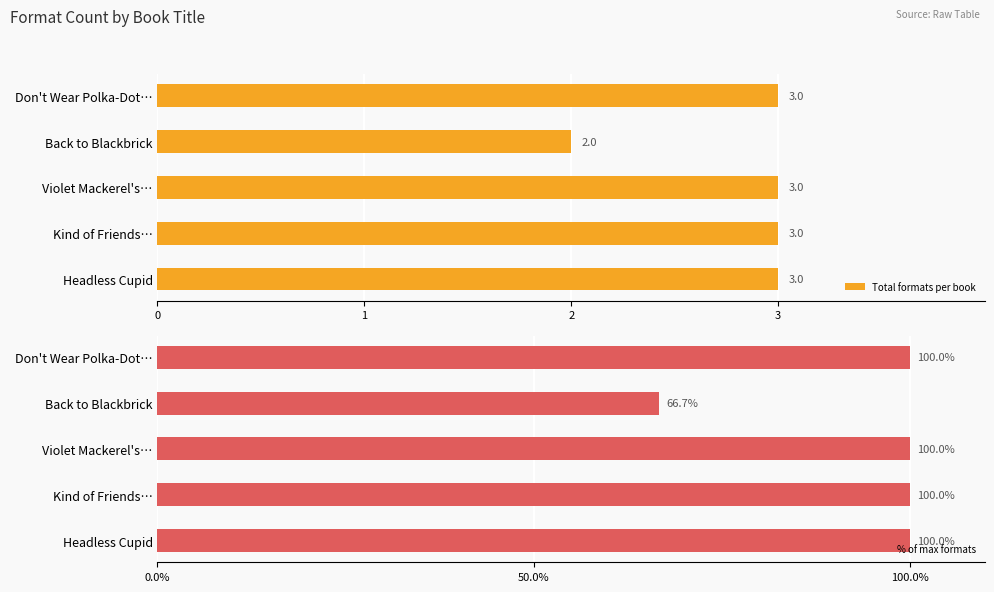

Which category has the lowest value in the Total formats per book series?

Back to Blackbrick